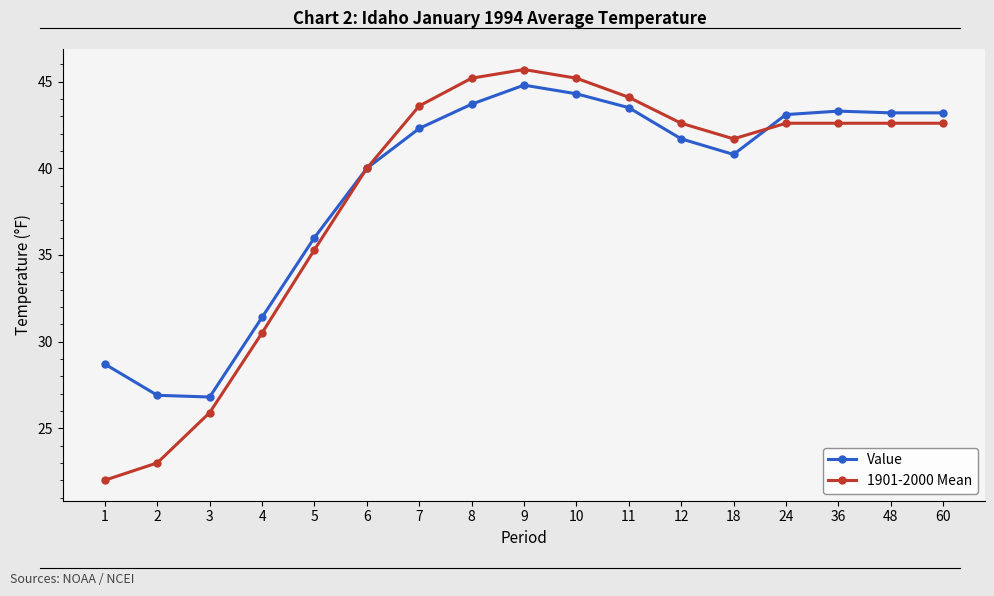

At 3, list the series in order from largest to smallest.

Value, 1901-2000 Mean